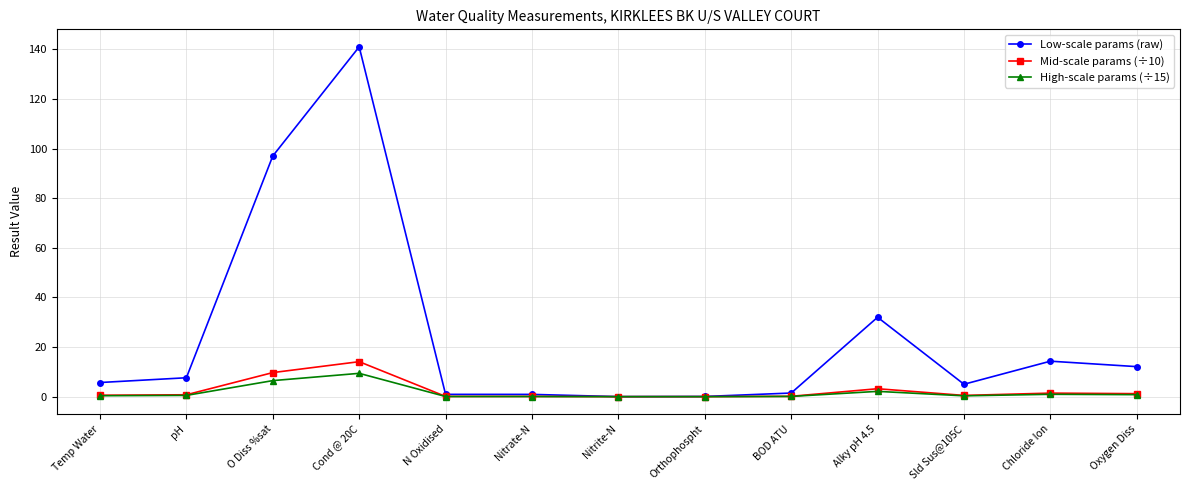

At which category is the sum across all series the highest?

Cond @ 20C